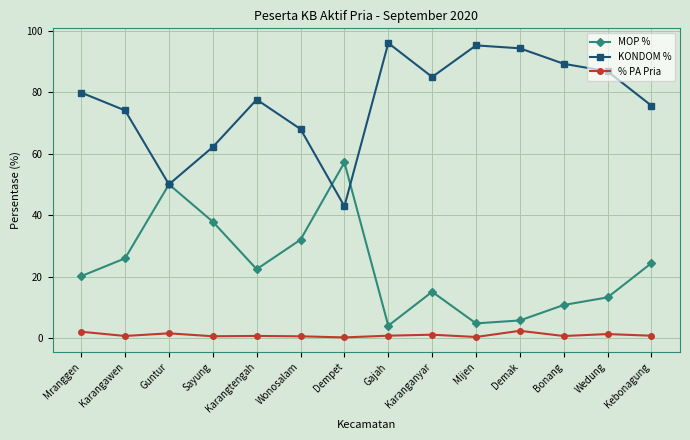

What is the sum of all KONDOM % values?

1076.7